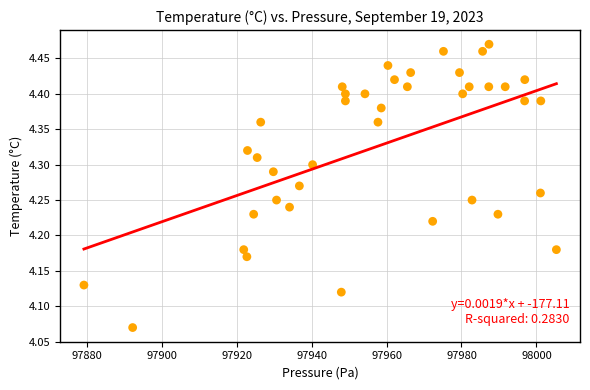

What is the range of X values (max minus min)?

126.0